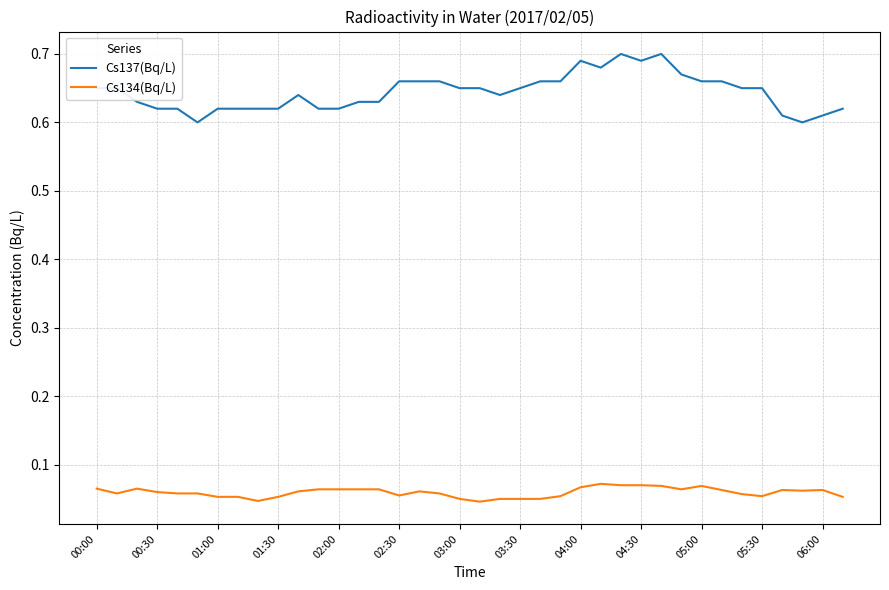

Which series has the largest total across all categories?

Cs137(Bq/L)